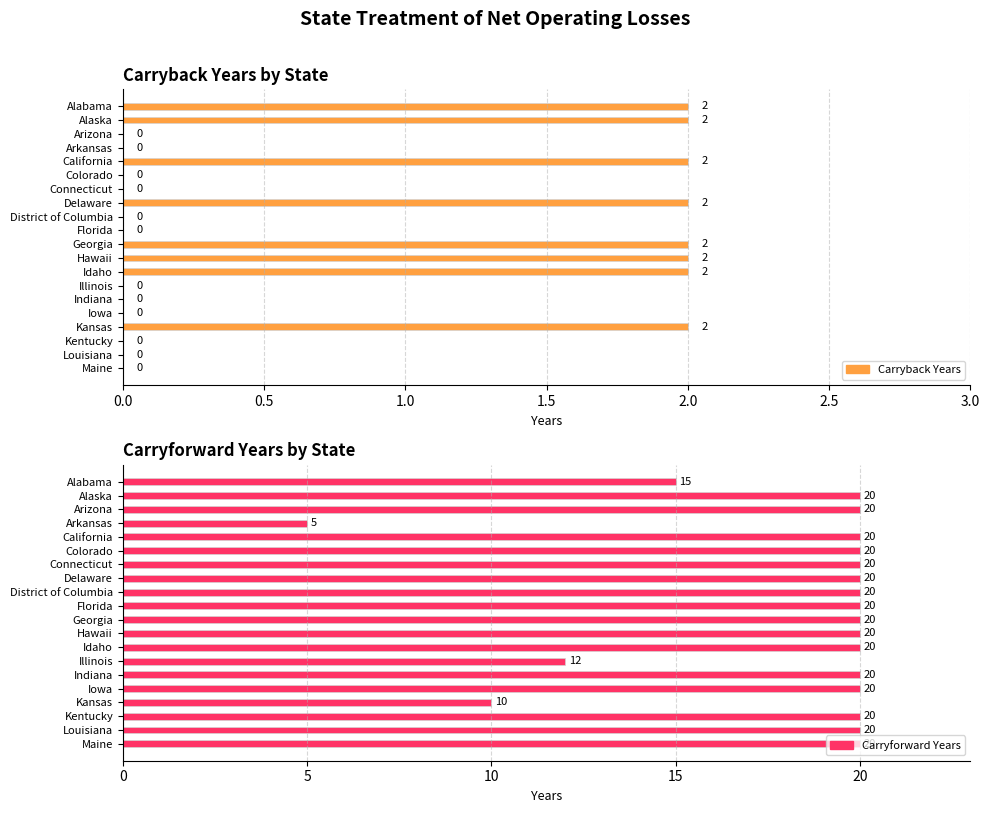

How many categories are shown in the chart?

20